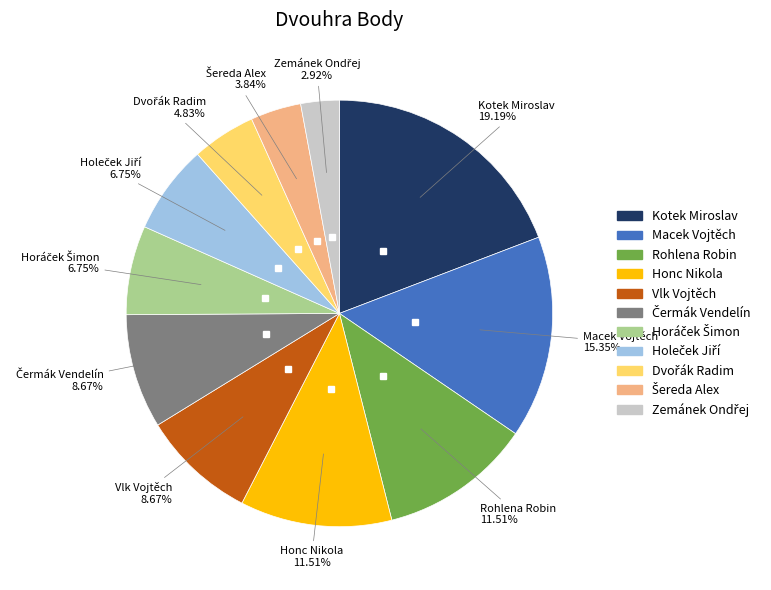

Does any single category account for the majority?

No